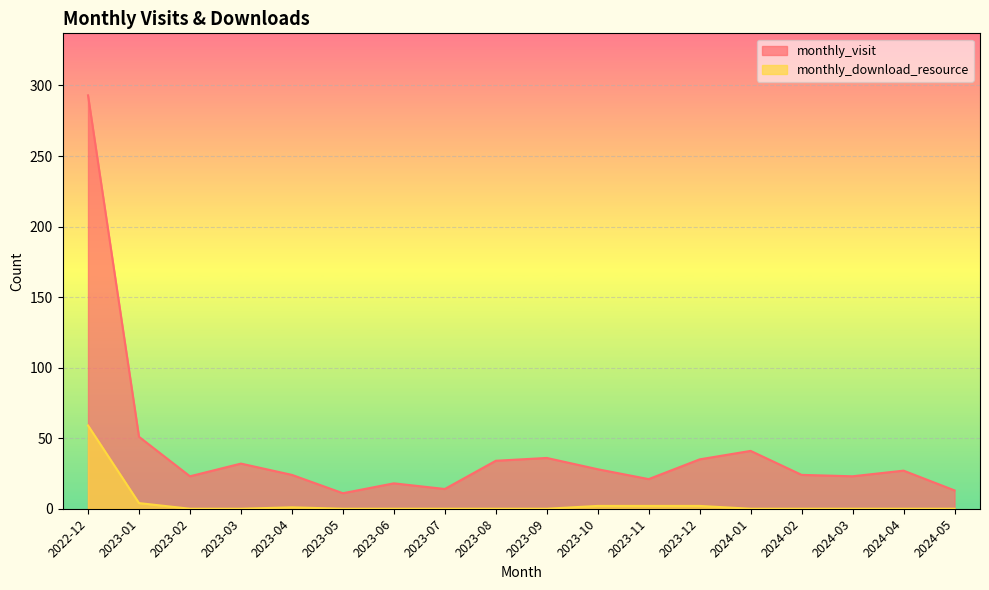

Rank the categories by monthly_download_resource value from highest to lowest.

2022-12, 2023-01, 2023-10, 2023-11, 2023-12, 2023-04, 2023-02, 2023-03, 2023-05, 2023-06, 2023-07, 2023-08, 2023-09, 2024-01, 2024-02, 2024-03, 2024-04, 2024-05